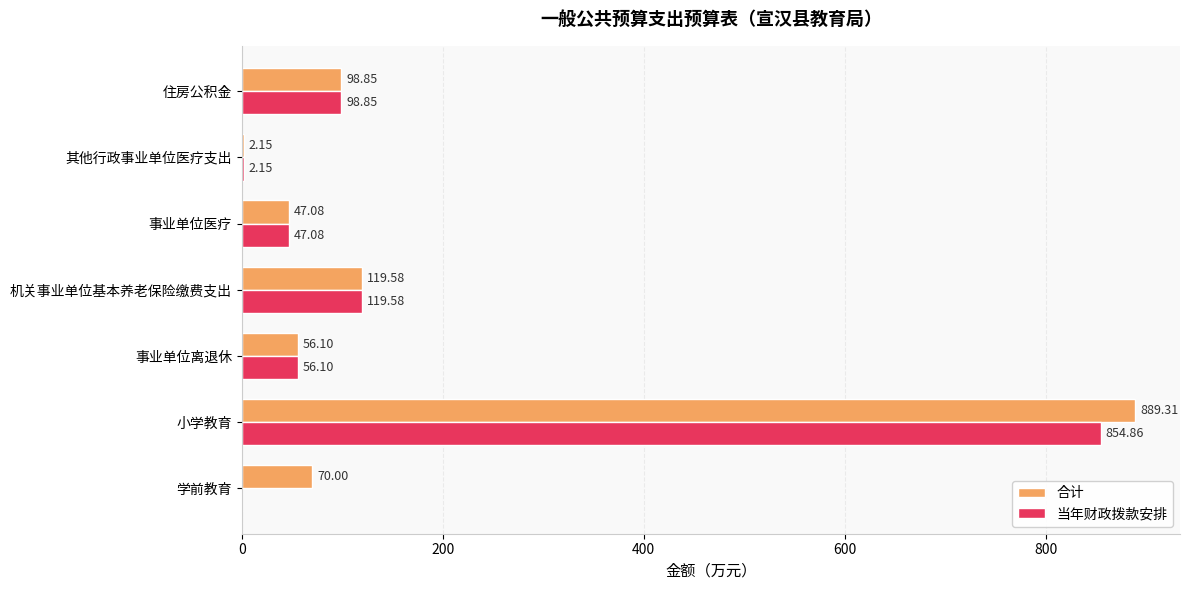

Is the value of 合计 at 住房公积金 greater than the value of 当年财政拨款安排 at 小学教育?

No